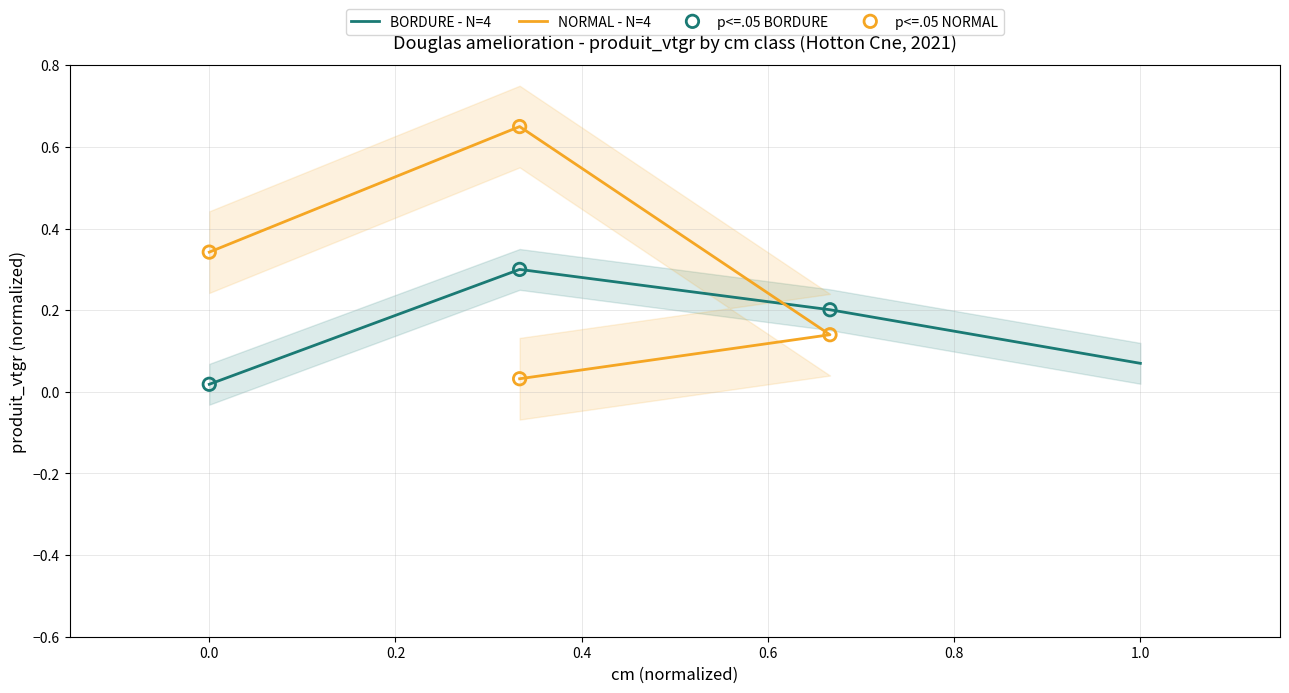

Which series contains the highest Y value?

NORMAL